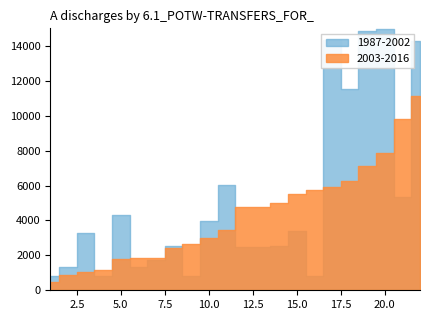

The value of 2003-2016 at 8 is 4390. True or false?

False